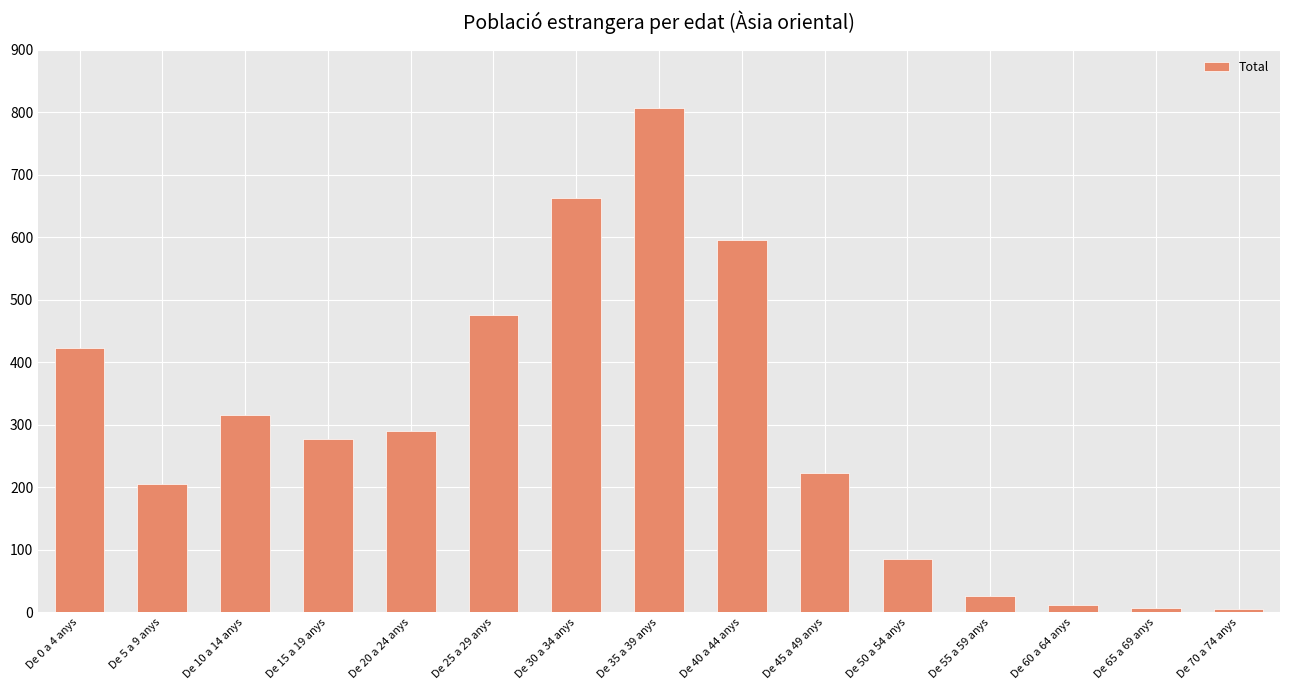

What is the average value?

294